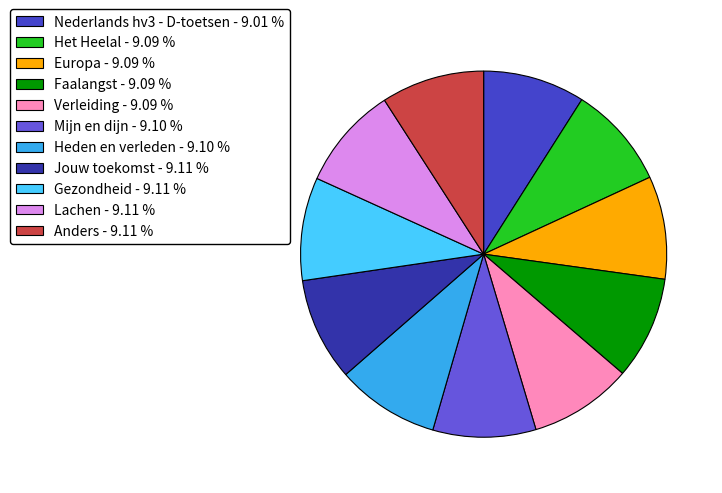

Approximately how many times larger is the value at Faalangst - 9.09 % compared to Het Heelal - 9.09 %?

1.0